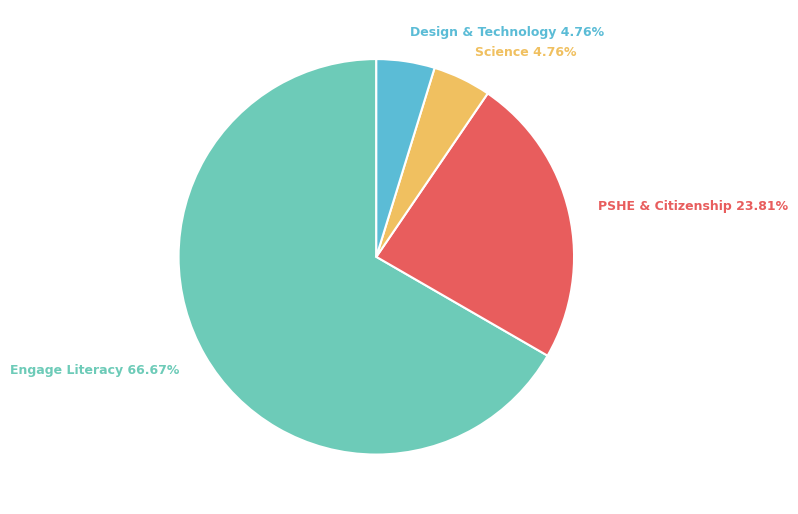

What is the largest slice in the pie chart?

Engage Literacy